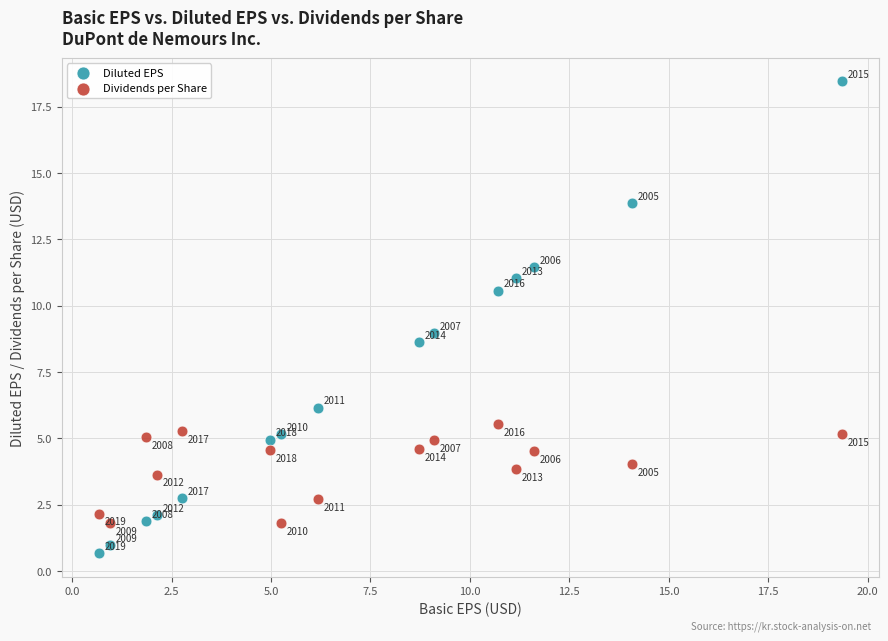

Across all data points, what is the range of Y values (max minus min)?

17.8